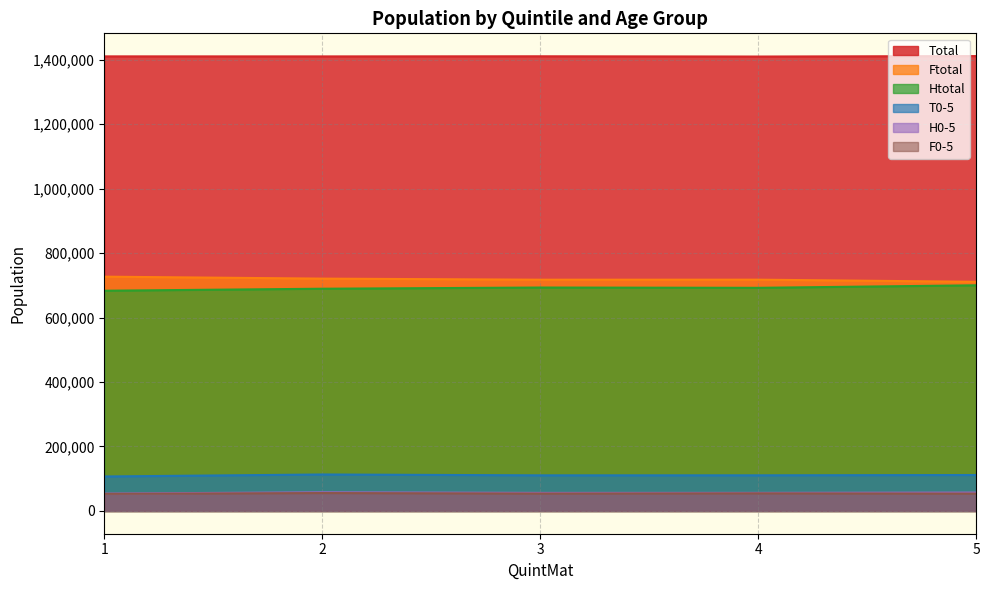

Which label corresponds to the largest value in the chart?

5